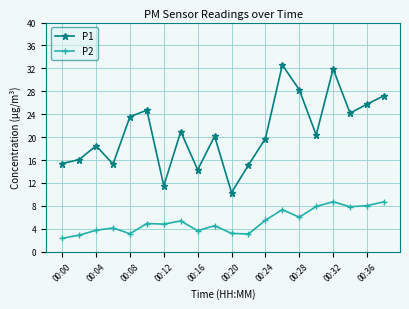

Which series has the largest range (max minus min)?

P1